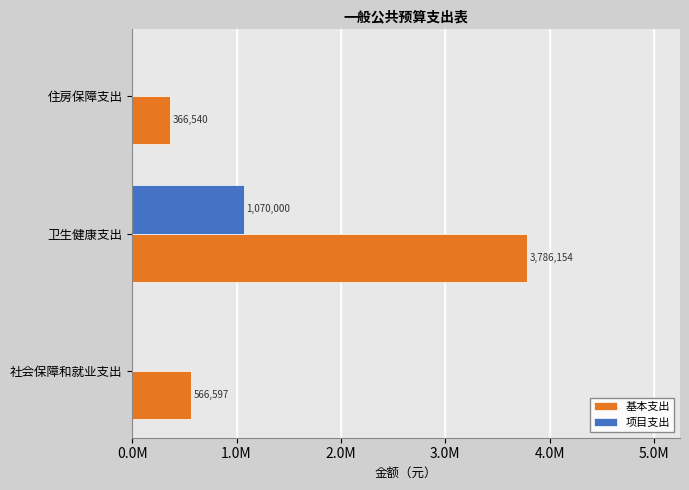

Which series has the largest range (max minus min)?

基本支出